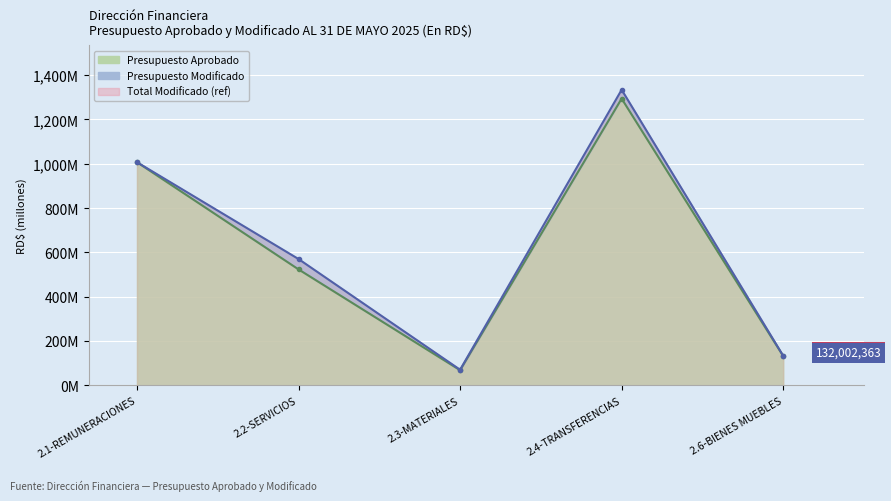

What is the sum of all Presupuesto Modificado values?

3113538331